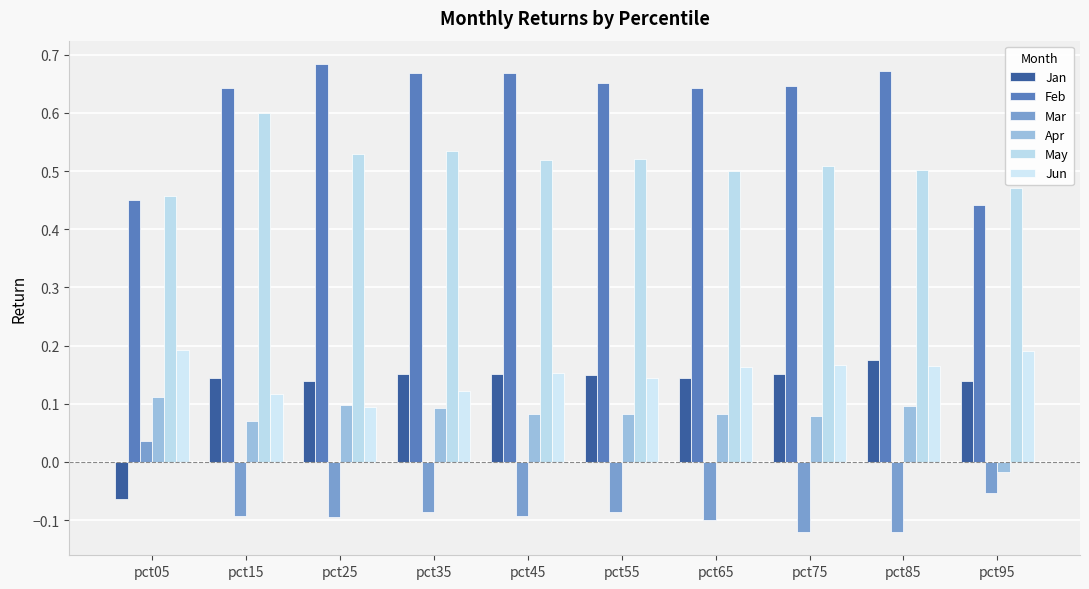

Where does the Jan series first go above 0?

pct15